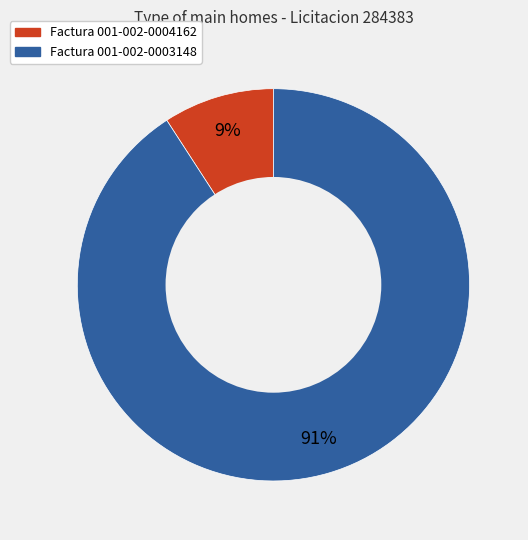

To the nearest percent, what is the average slice percentage?

50%